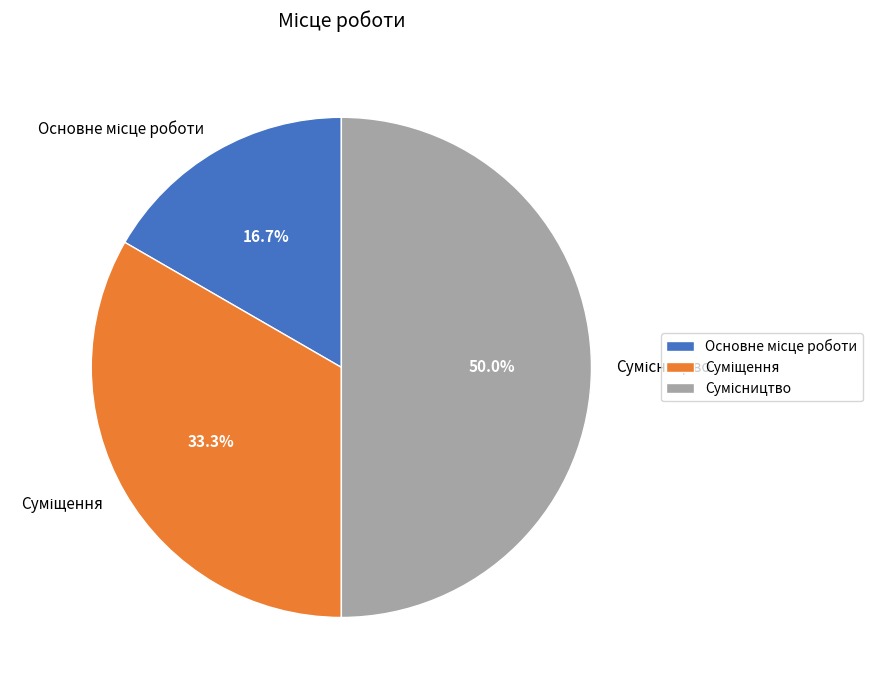

Which category has the smallest portion of the pie?

Основне місце роботи